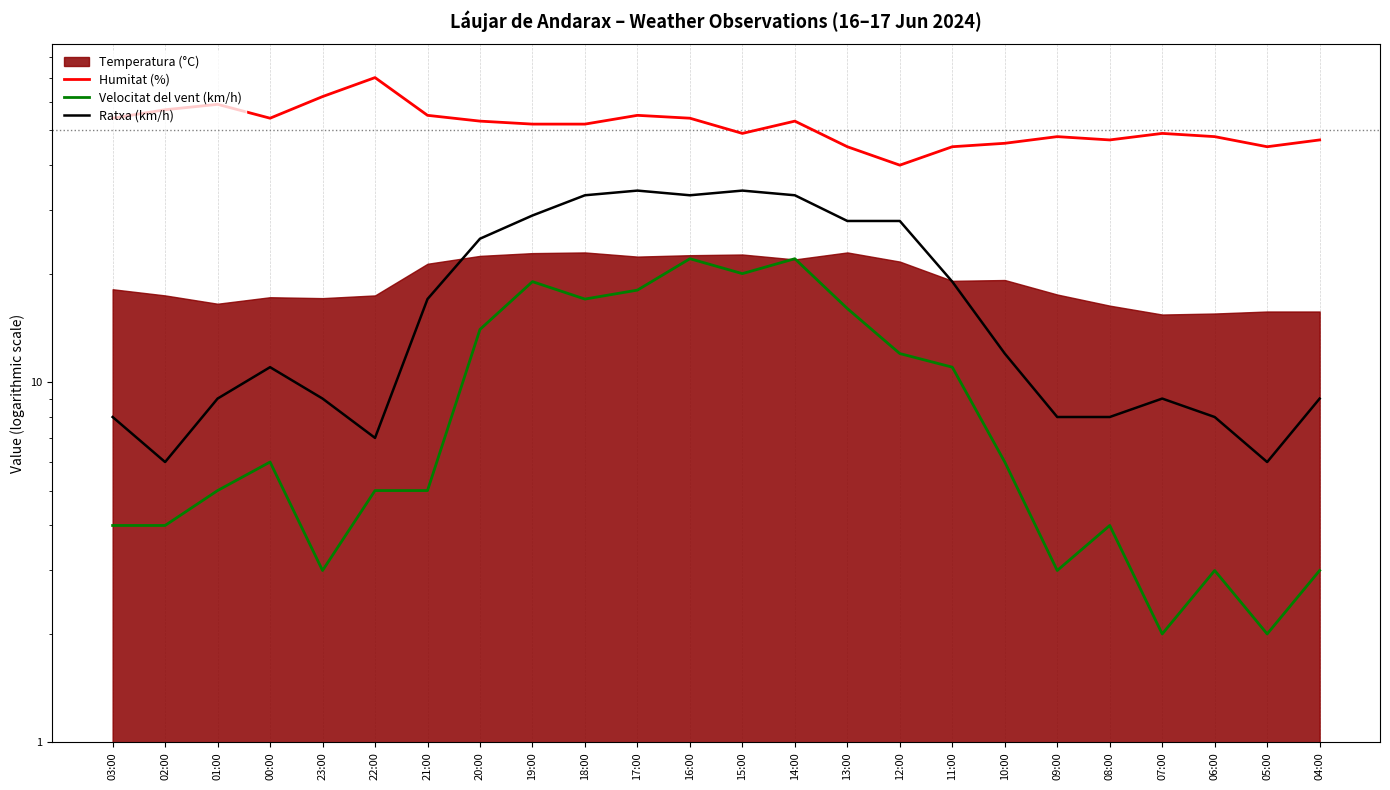

True or false: Humitat (%) and Velocitat del vent (km/h) cross at least once.

False